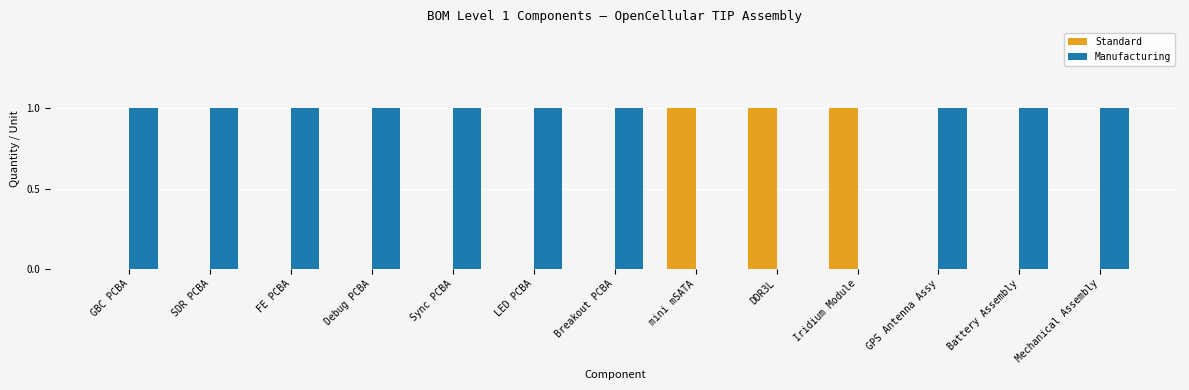

Reading left to right, extract all data points from this chart.

Standard: GBC PCBA=0	SDR PCBA=0	FE PCBA=0	Debug PCBA=0	Sync PCBA=0	LED PCBA=0	Breakout PCBA=0	mini mSATA=1	DDR3L=1	Iridium Module=1	GPS Antenna Assy=0	Battery Assembly=0	Mechanical Assembly=0
Manufacturing: GBC PCBA=1	SDR PCBA=1	FE PCBA=1	Debug PCBA=1	Sync PCBA=1	LED PCBA=1	Breakout PCBA=1	mini mSATA=0	DDR3L=0	Iridium Module=0	GPS Antenna Assy=1	Battery Assembly=1	Mechanical Assembly=1